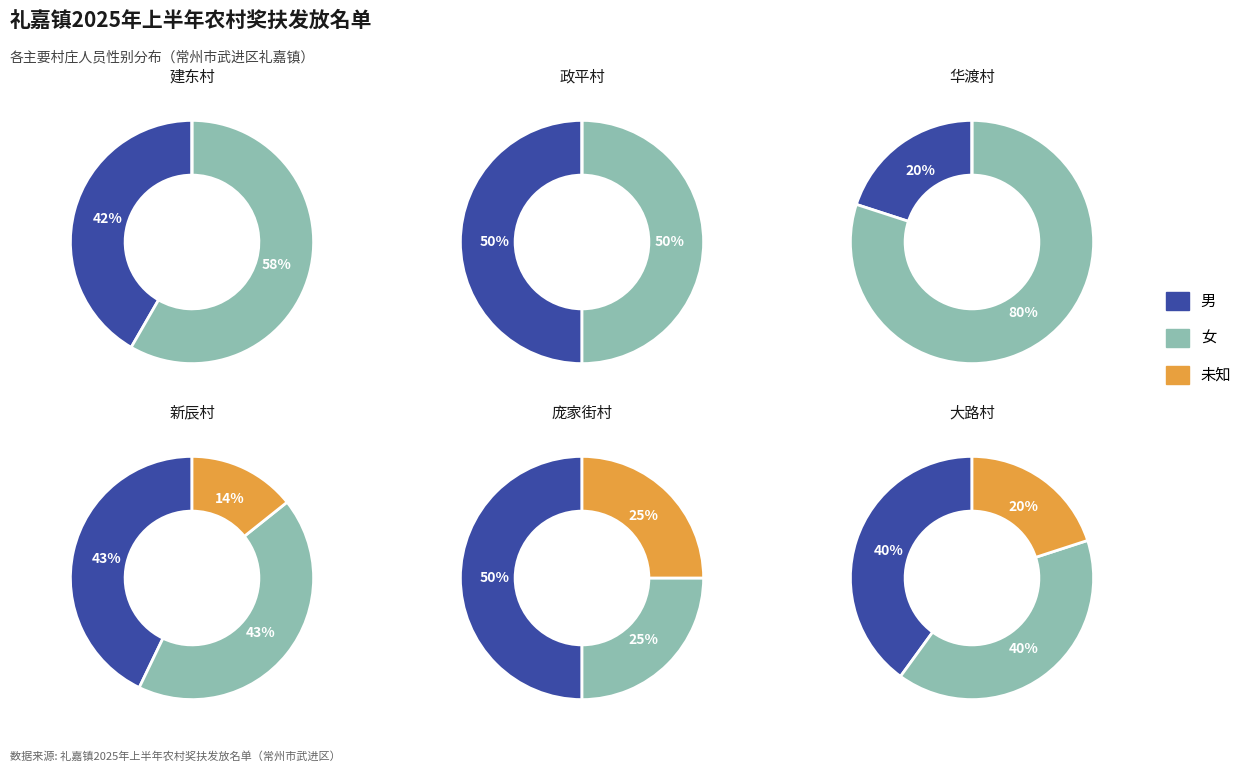

To the nearest percent, what is the difference between the 6 and 5 slice percentages?

14%